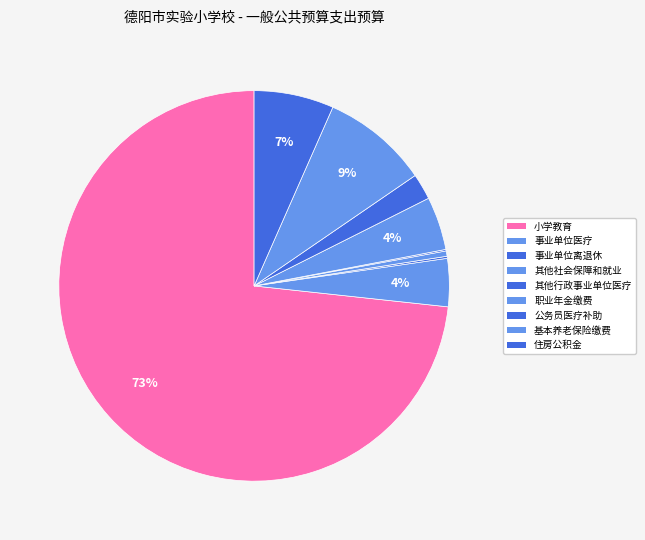

Which category has the smallest portion of the pie?

其他行政事业单位医疗支出